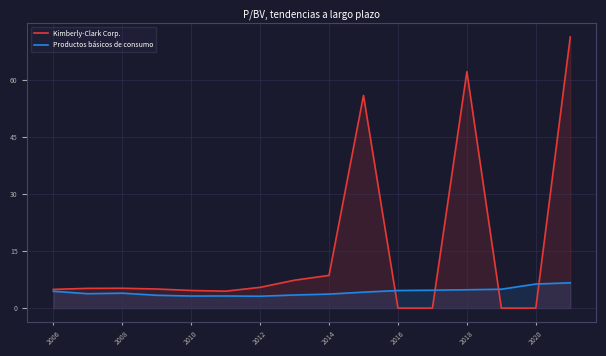

What is the difference between the highest and lowest values at 13?

5.0